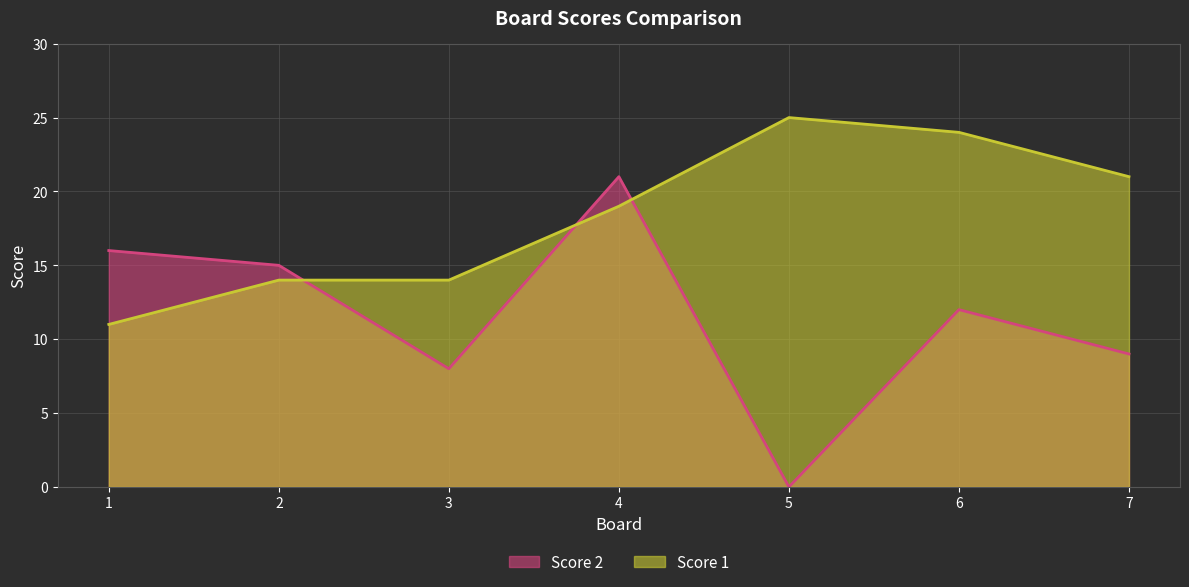

Which has a higher value, 3 or 1?

3